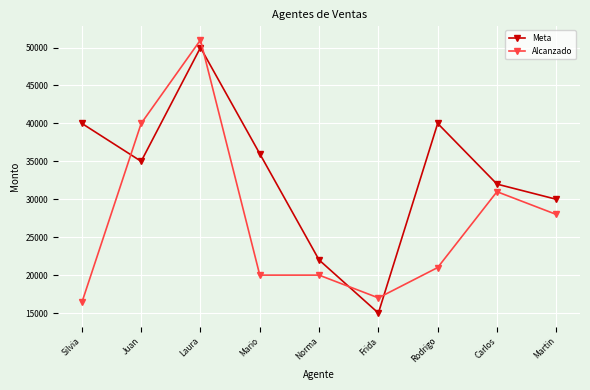

Where is Meta nearest to the value 32500?

Carlos